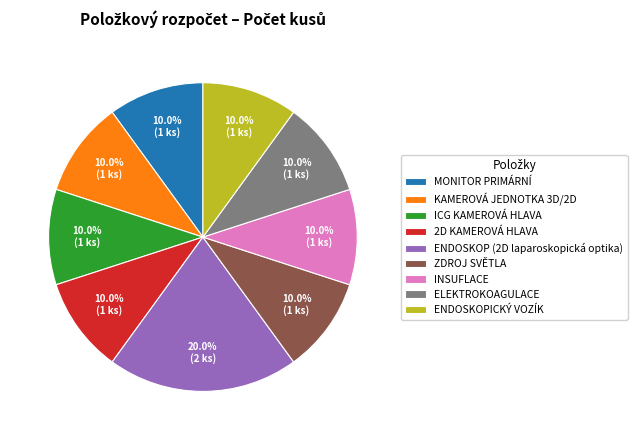

Is there a majority slice in this chart?

No